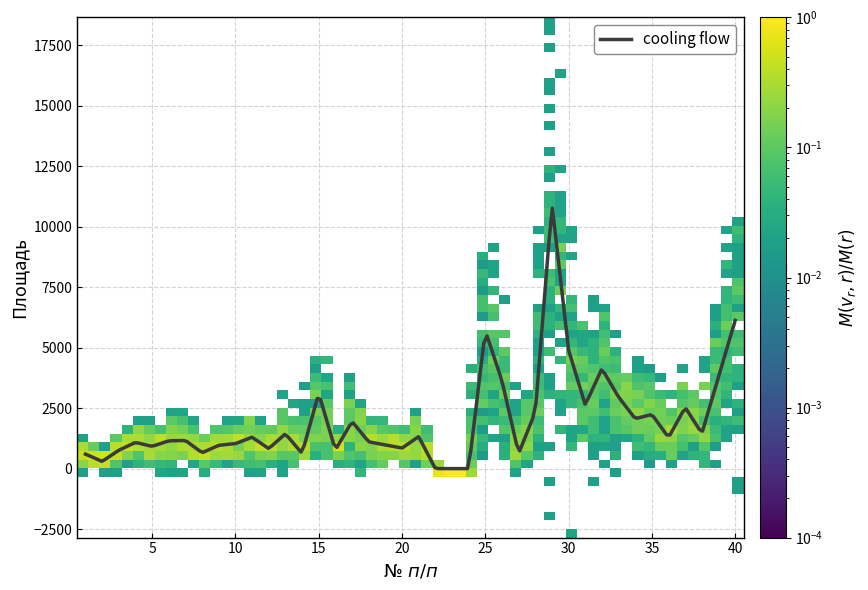

What is the difference between the maximum and minimum values?

10770.6